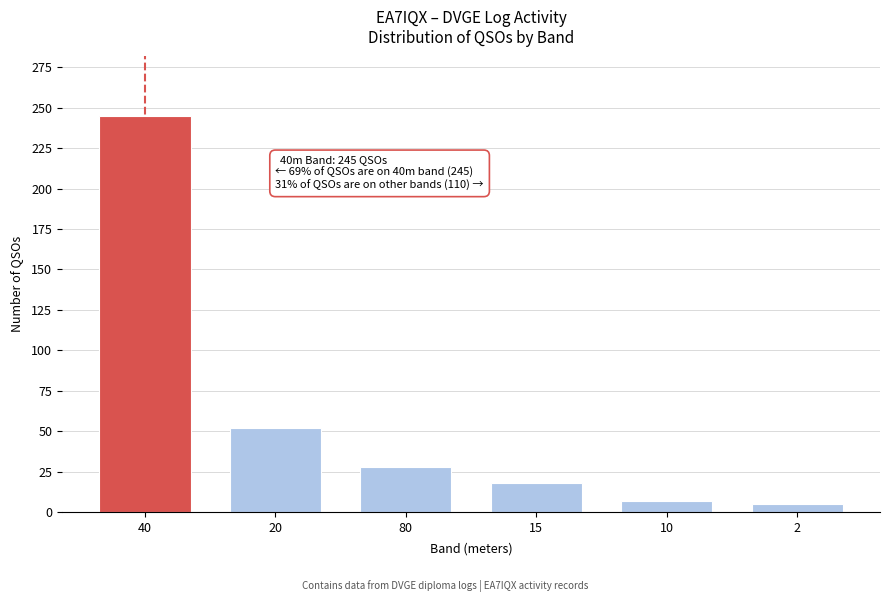

Reading left to right, extract all data points from this chart.

40=245	20=52	80=28	15=18	10=7	2=5